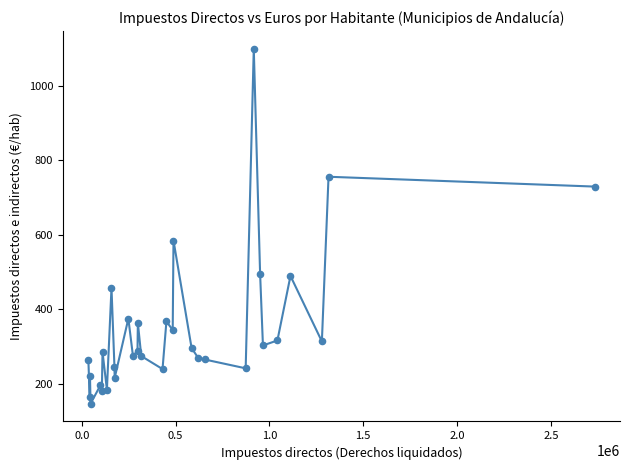

What is the smallest value displayed?

146.7